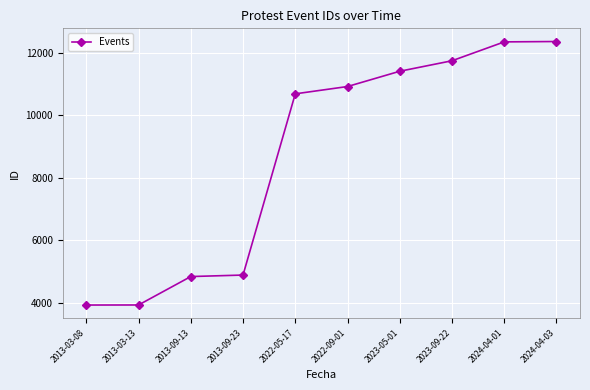

Where is the data nearest to the value 8137?

2022-05-17